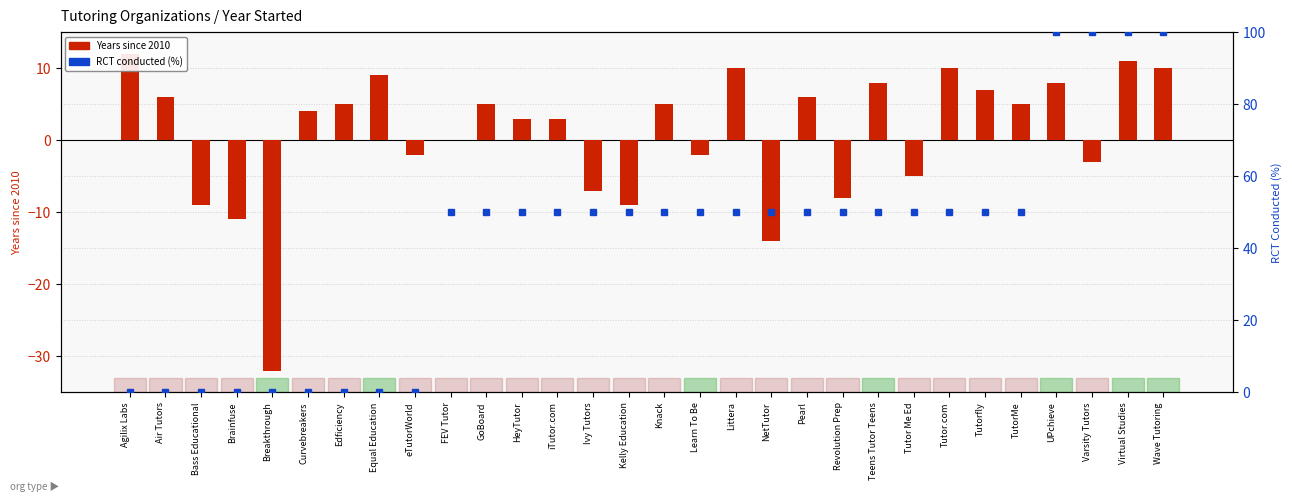

True or false: RCT conducted (%) has a value of 100 at Virtual Studies.

True